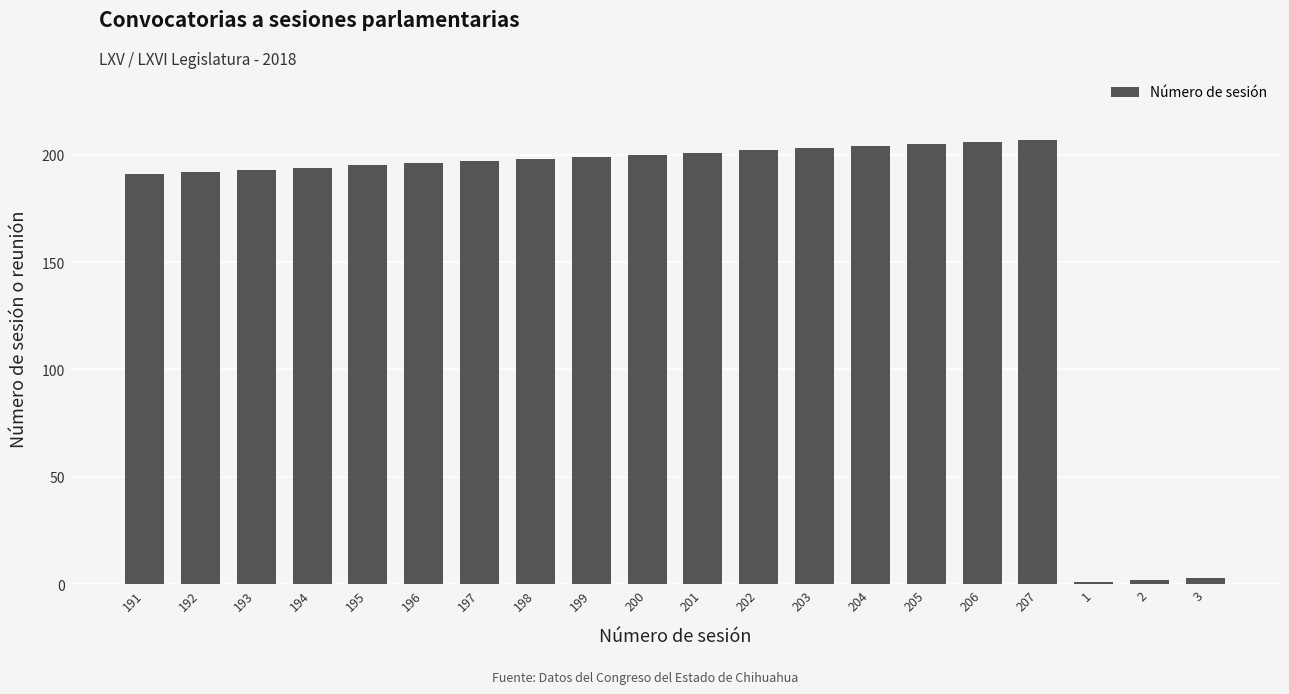

The value at 200 is 200. True or false?

True